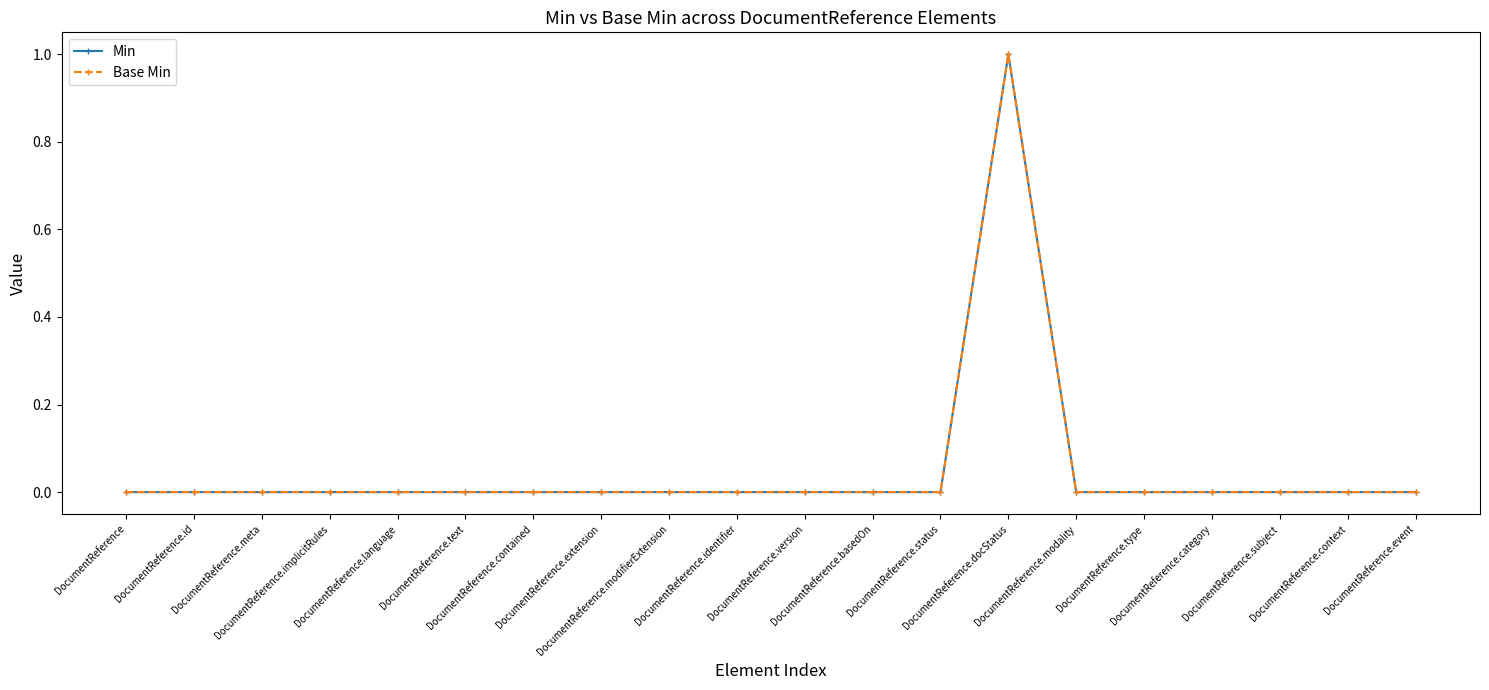

Which series has the largest total across all categories?

Min